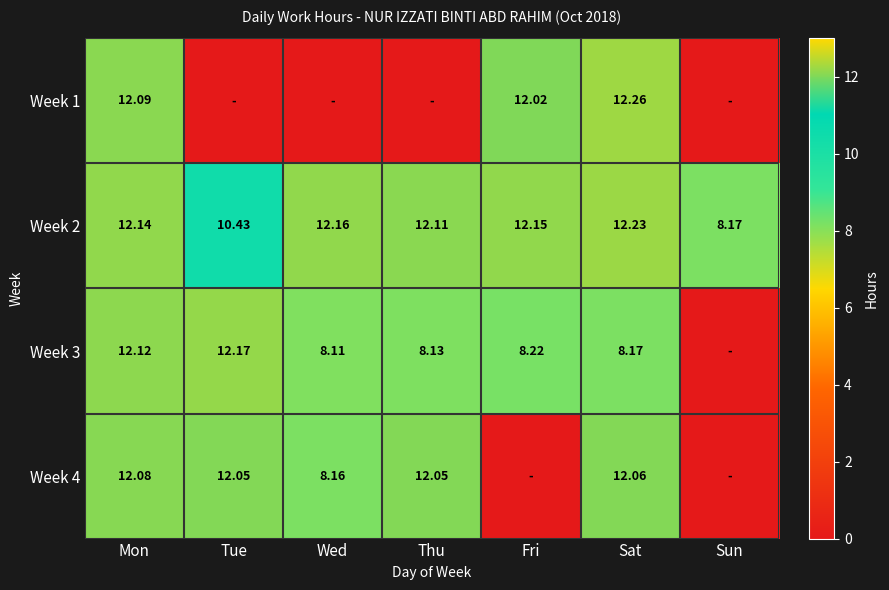

List the labels in order of Week 2 value, largest first.

Sat, Wed, Fri, Mon, Thu, Tue, Sun